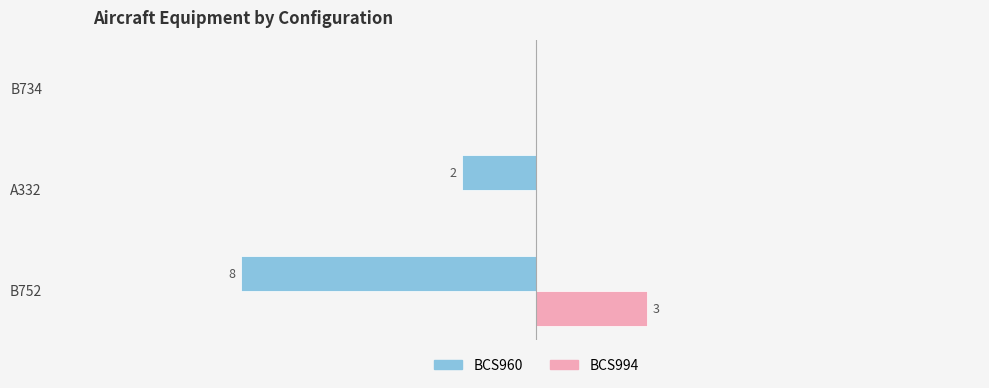

What is the sum of all BCS960 values?

-10